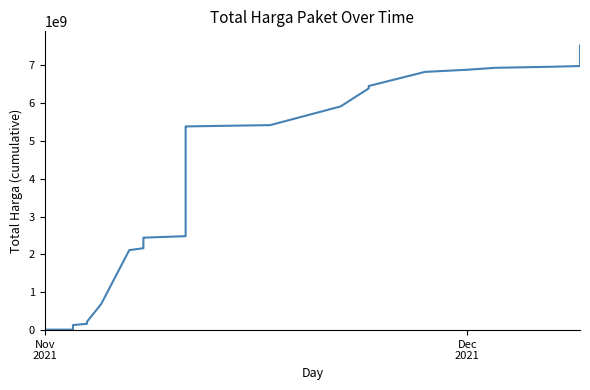

What is the sum of all values?

101763910525